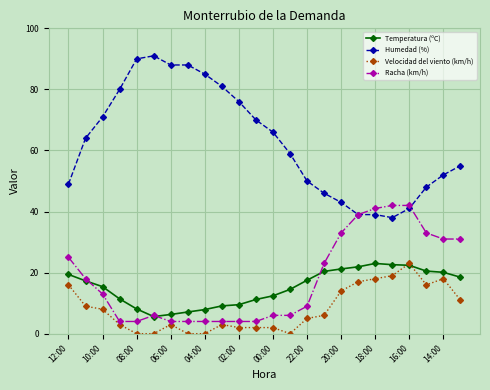

True or false: Humedad (%) and Temperatura (ºC) intersect in this chart.

False